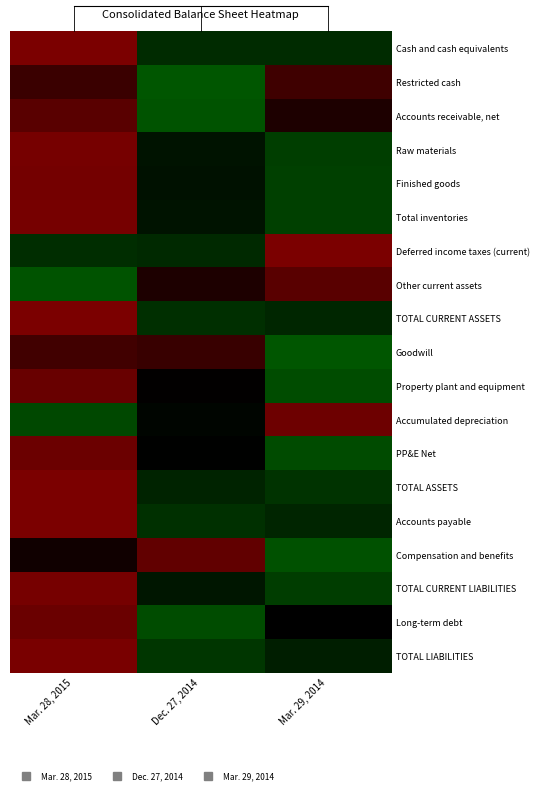

What is the spread (max minus min) of values at Mar. 29, 2014?

2.8